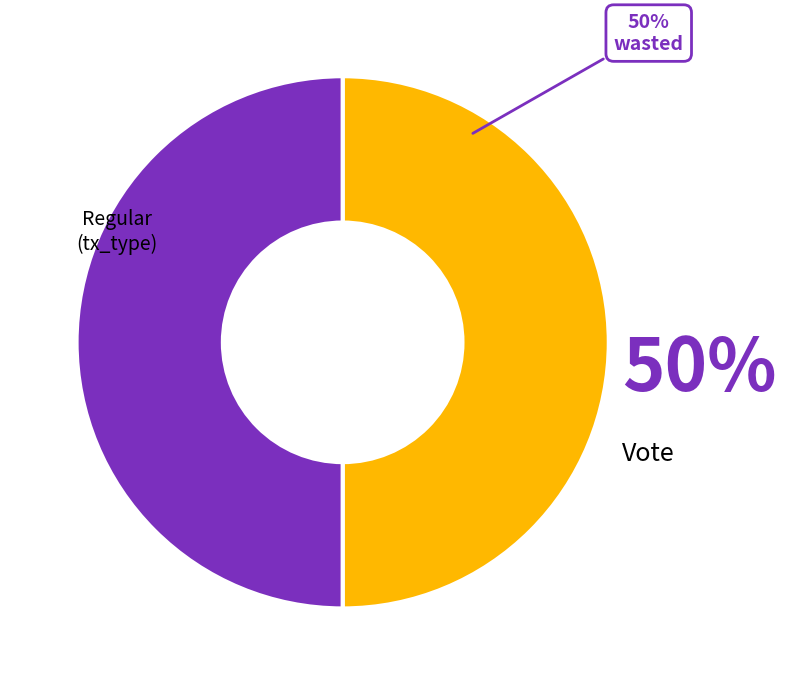

How many segments does this pie chart have?

2